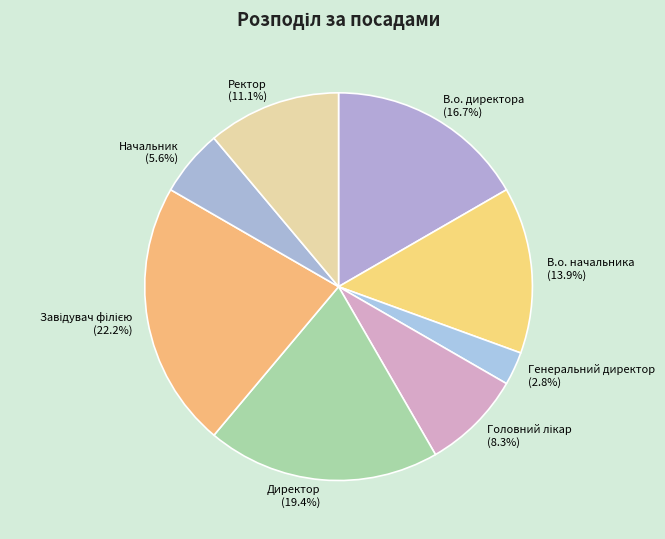

Does Директор account for over 50% of the chart?

No